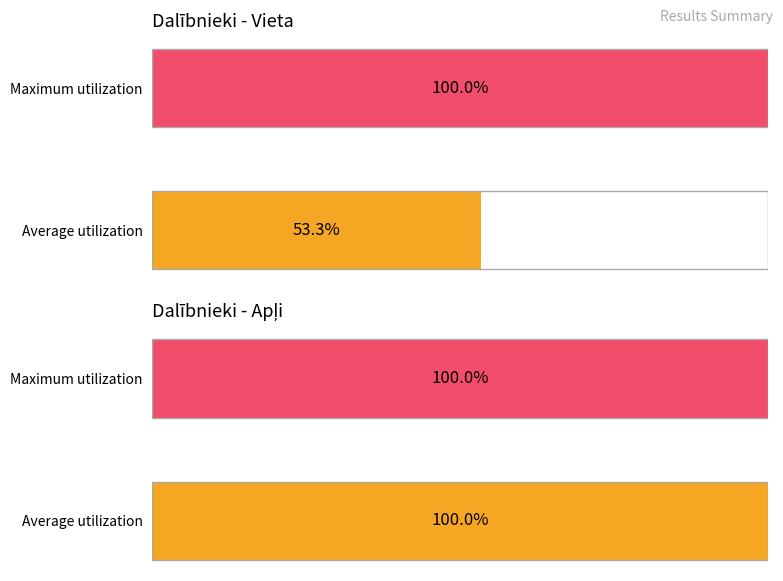

Between Maximum utilization and Average utilization, which is larger?

Maximum utilization